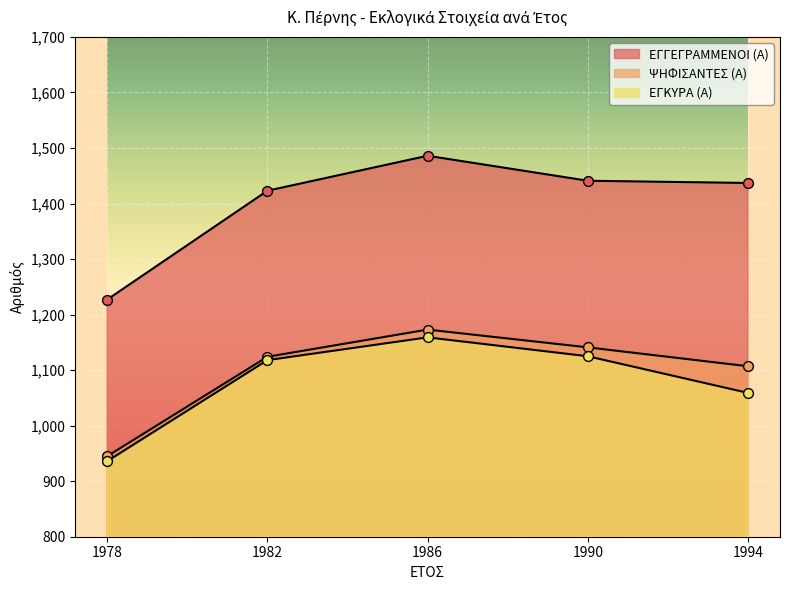

Which series has the widest spread of Y values?

ΕΓΓΕΓΡΑΜΜΕΝΟΙ (Α)